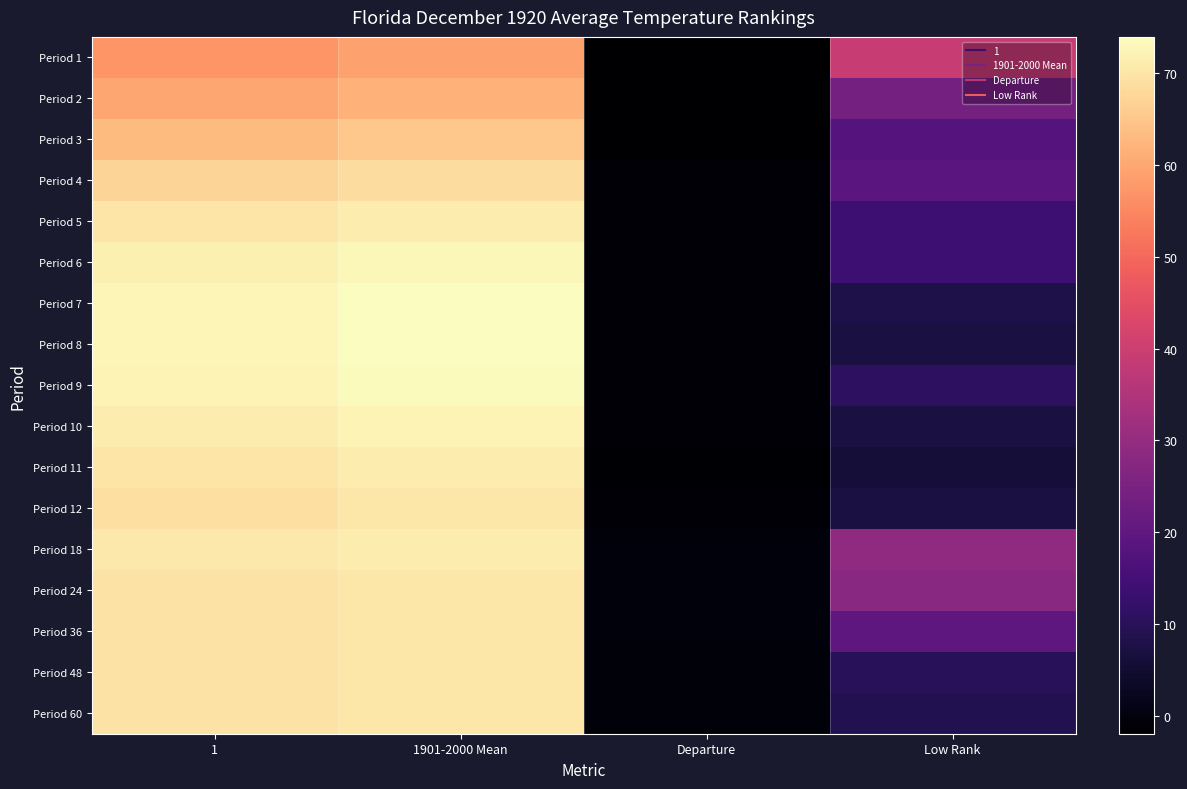

Reading left to right, extract all data points from this chart.

Period 1: 1=57.1	1901-2000 Mean=58.8	Departure=-1.7	Low Rank=39.0
Period 2: 1=59.9	1901-2000 Mean=61.6	Departure=-1.7	Low Rank=24.0
Period 3: 1=63.2	1901-2000 Mean=65.1	Departure=-1.9	Low Rank=18.0
Period 4: 1=67.3	1901-2000 Mean=68.6	Departure=-1.3	Low Rank=19.0
Period 5: 1=69.8	1901-2000 Mean=71.1	Departure=-1.3	Low Rank=14.0
Period 6: 1=71.6	1901-2000 Mean=72.8	Departure=-1.2	Low Rank=14.0
Period 7: 1=72.5	1901-2000 Mean=73.7	Departure=-1.2	Low Rank=8.0
Period 8: 1=72.7	1901-2000 Mean=73.9	Departure=-1.2	Low Rank=7.0
Period 9: 1=72.3	1901-2000 Mean=73.4	Departure=-1.1	Low Rank=11.0
Period 10: 1=71.2	1901-2000 Mean=72.4	Departure=-1.2	Low Rank=7.0
Period 11: 1=69.8	1901-2000 Mean=71.2	Departure=-1.4	Low Rank=6.0
Period 12: 1=68.9	1901-2000 Mean=70.1	Departure=-1.2	Low Rank=7.0
Period 18: 1=70.6	1901-2000 Mean=71.0	Departure=-0.4	Low Rank=29.0
Period 24: 1=69.7	1901-2000 Mean=70.1	Departure=-0.4	Low Rank=28.0
Period 36: 1=69.7	1901-2000 Mean=70.1	Departure=-0.4	Low Rank=20.0
Period 48: 1=69.5	1901-2000 Mean=70.1	Departure=-0.6	Low Rank=10.0
Period 60: 1=69.5	1901-2000 Mean=70.1	Departure=-0.6	Low Rank=9.0